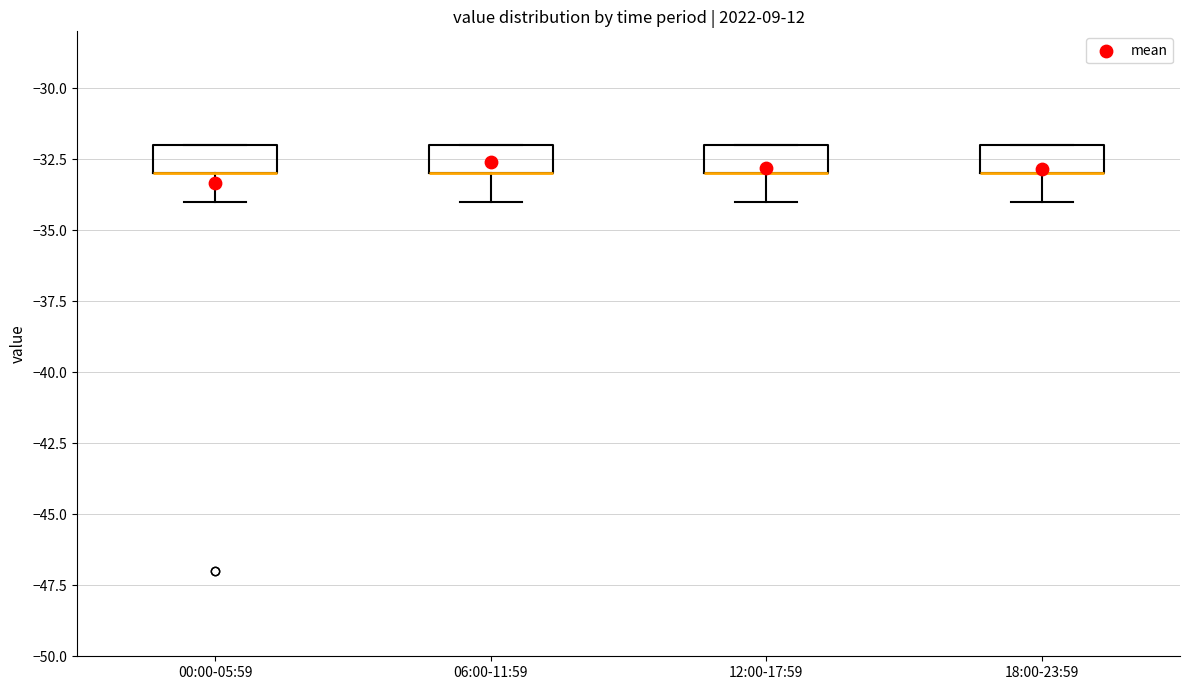

Reading left to right, read every box against the y-axis: the position of its median line, the range the box covers, and the ends of its whiskers. The values are not printed on the chart, so give them approximately, as read against the axis.

00:00-05:59: median -33 (drawn on the box's lower edge), box -33 to -32, whiskers -34 to -32
06:00-11:59: median -33 (drawn on the box's lower edge), box -33 to -32, whiskers -34 to -32
12:00-17:59: median -33 (drawn on the box's lower edge), box -33 to -32, whiskers -34 to -32
18:00-23:59: median -33 (drawn on the box's lower edge), box -33 to -32, whiskers -34 to -32